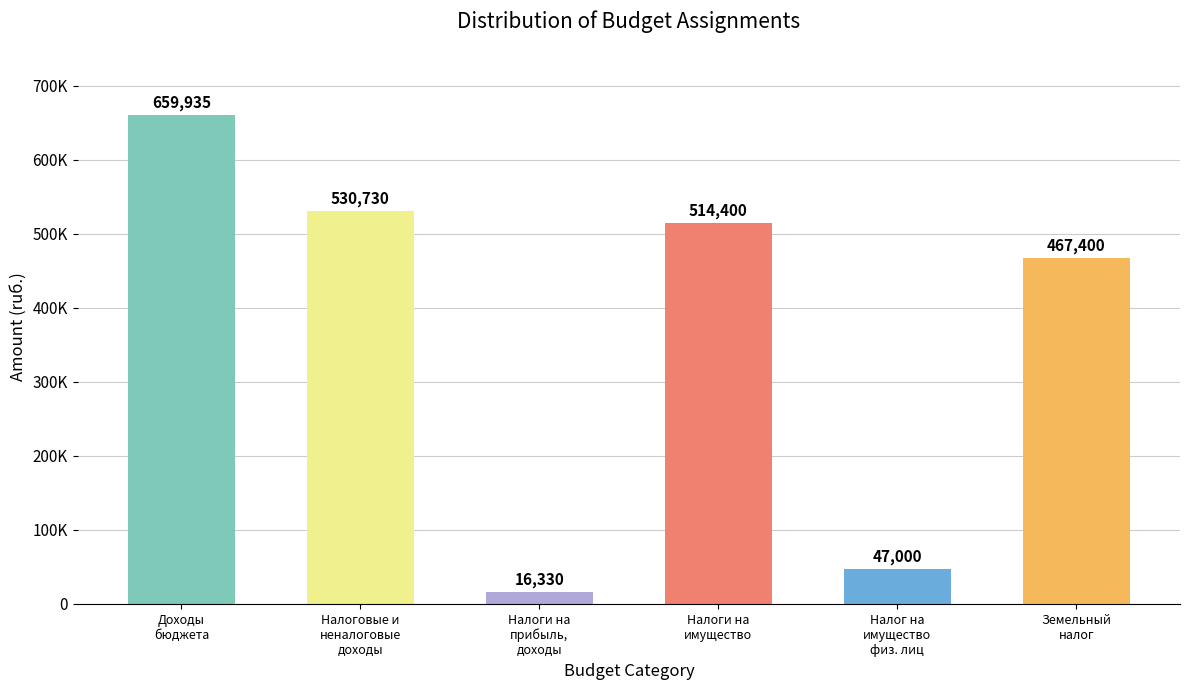

Where is the data nearest to the value 338132?

Земельный
налог